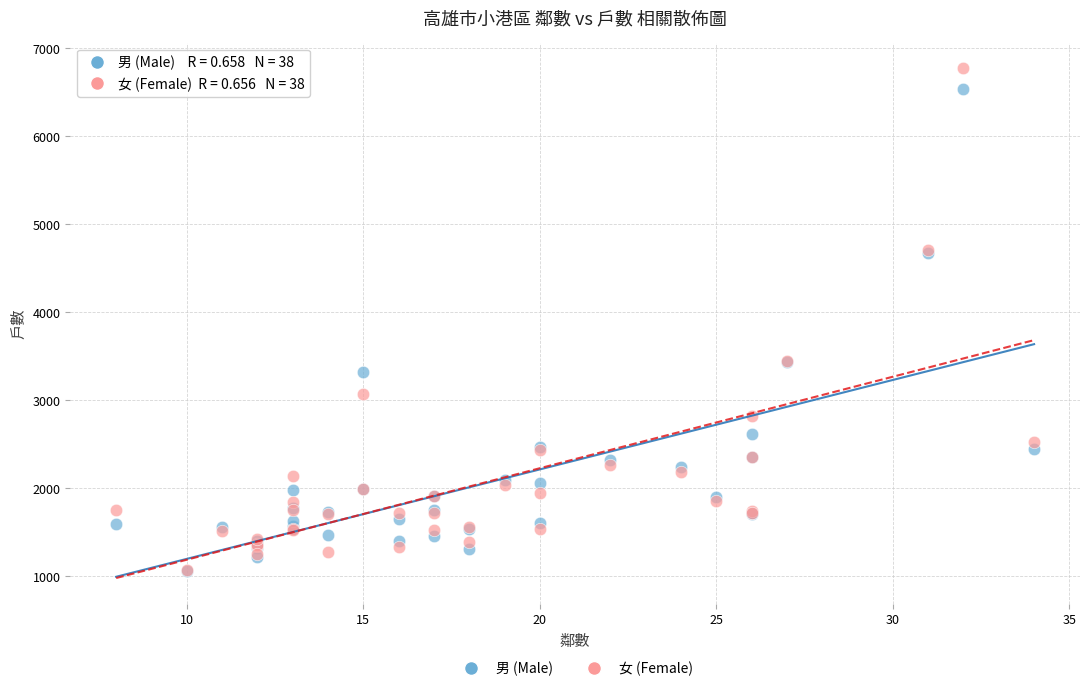

Which series has the widest spread of Y values?

女 (Female)